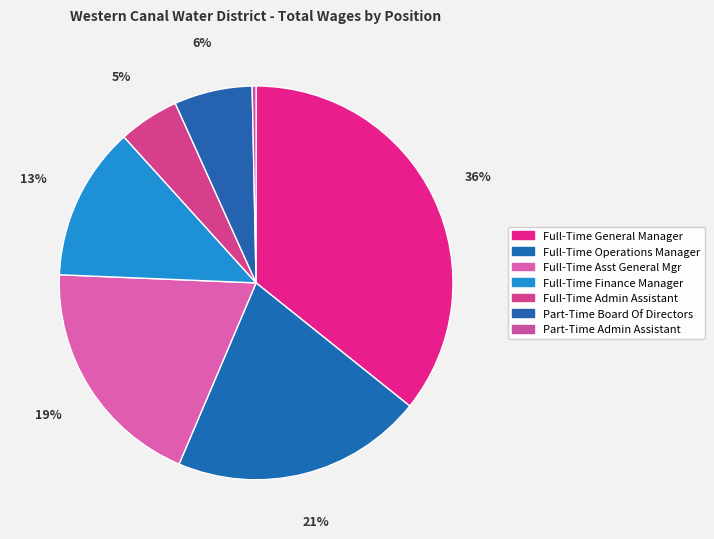

Is there any slice that represents more than half of the pie?

No